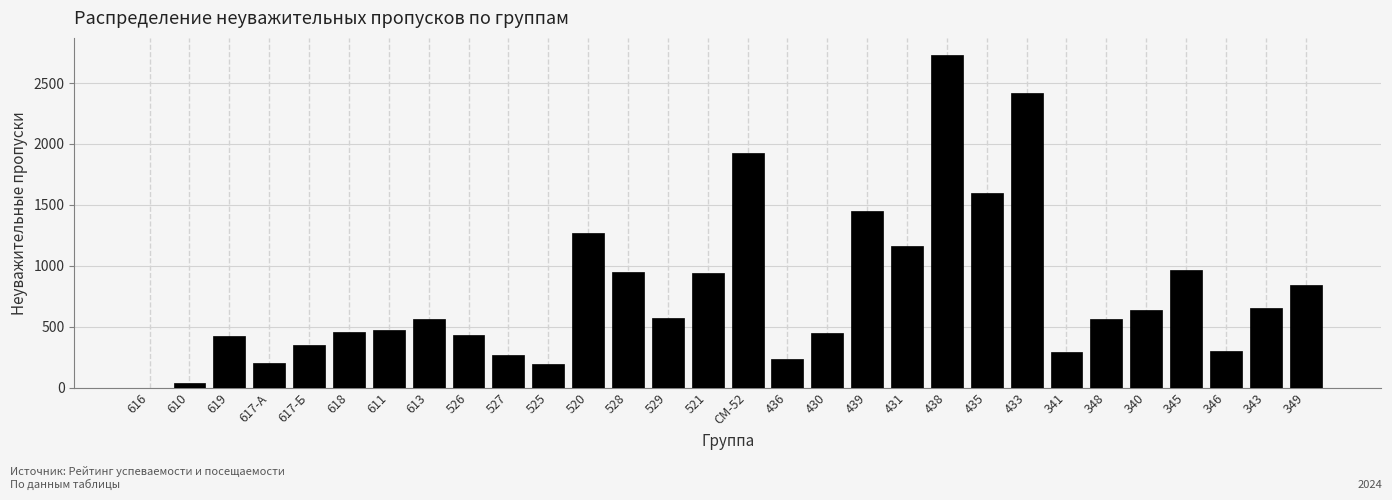

What is the sum of all values?

23350